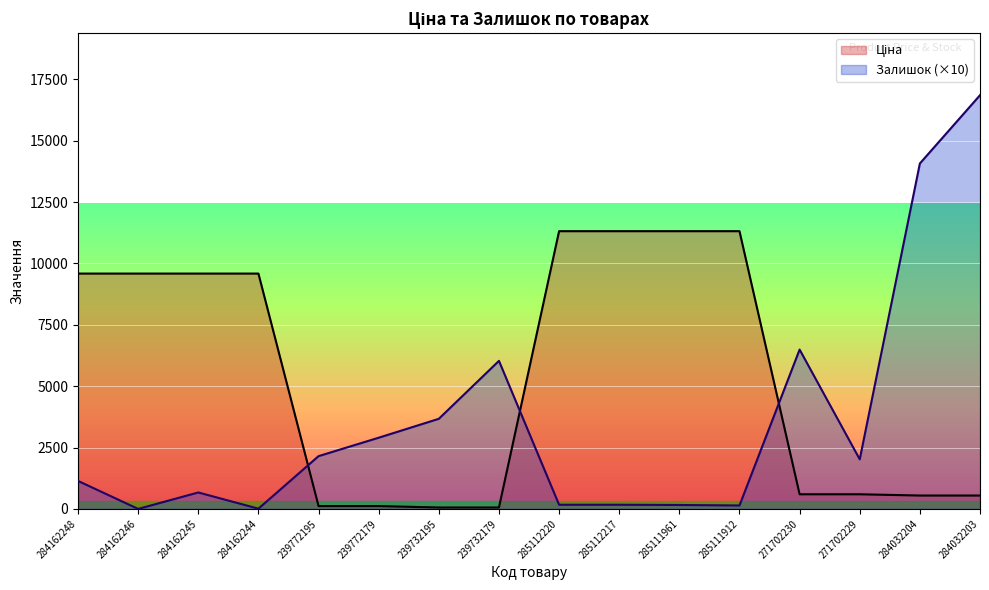

What is the label of the 9th point from the left?

285112220